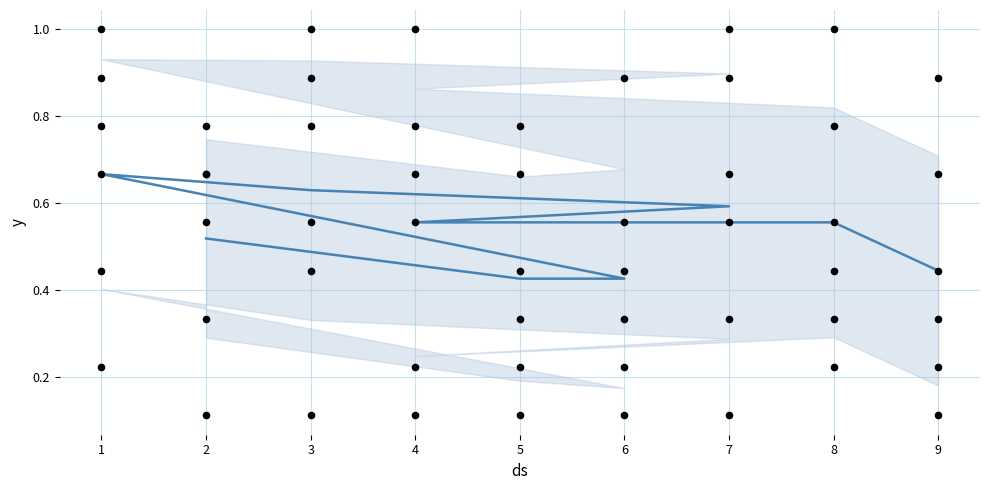

At which category is the sum across all series the highest?

1